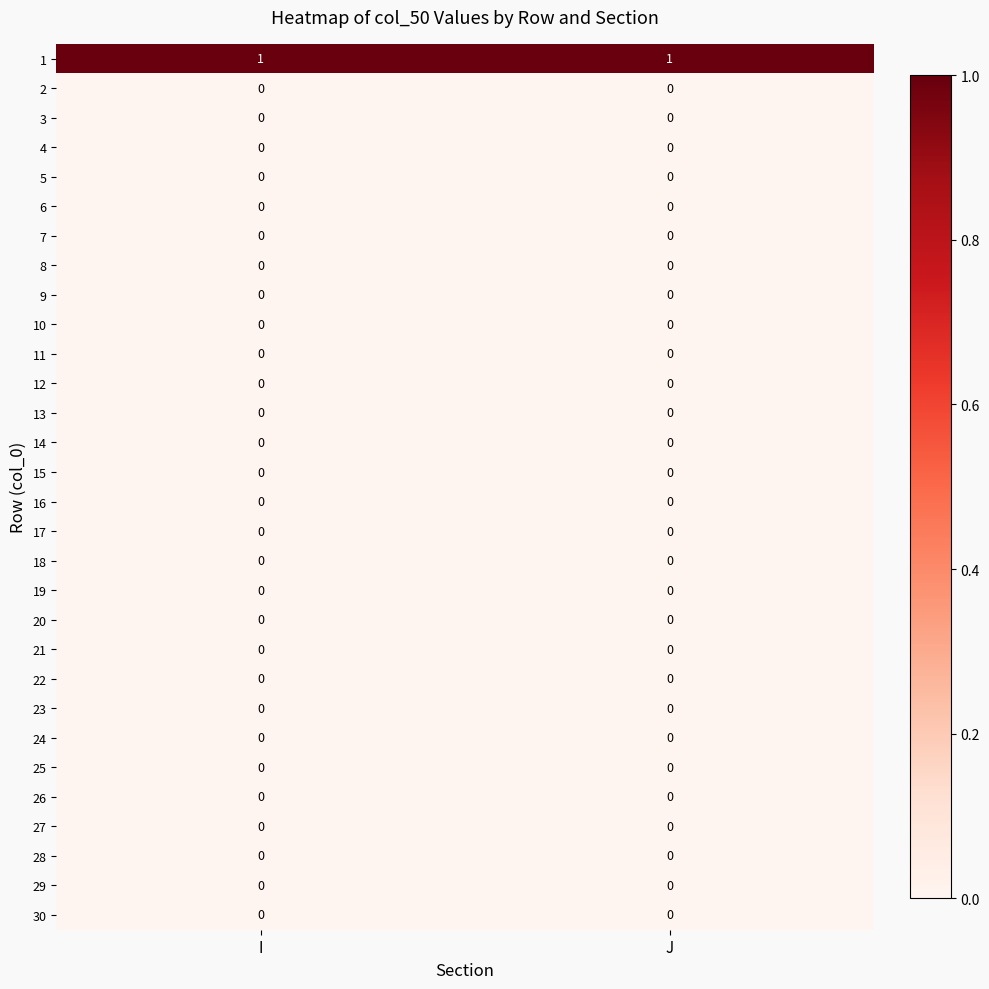

The value of 10 at I is 0. True or false?

True